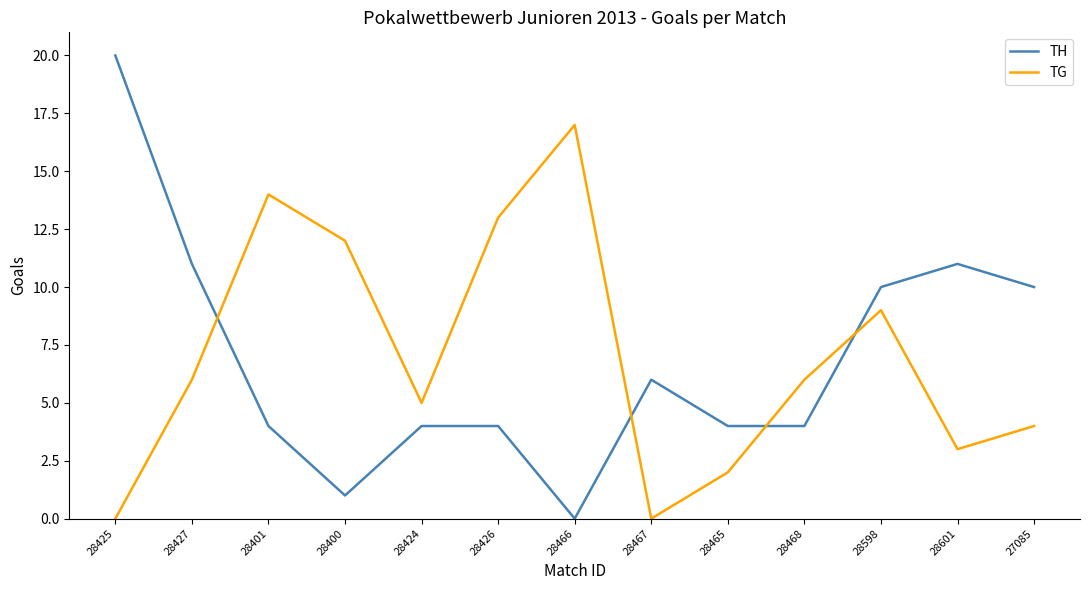

At 28466, list the series in order from smallest to largest.

TH, TG